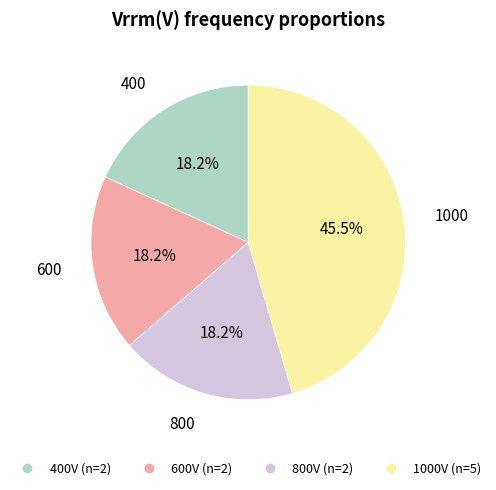

To the nearest percent, what is the average slice percentage?

25%